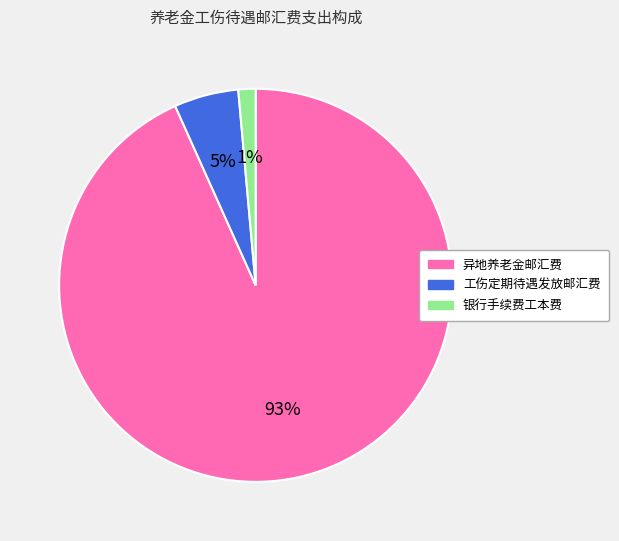

Rank the categories by value from highest to lowest.

异地养老金邮汇费, 工伤定期待遇发放邮汇费, 银行手续费工本费